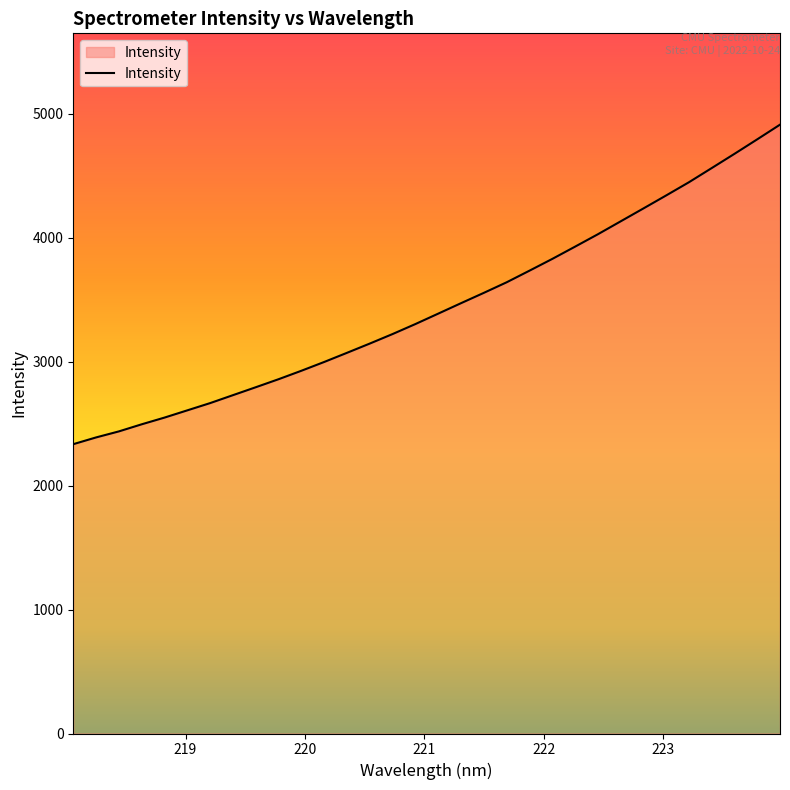

What is the smallest value displayed?

2334.9